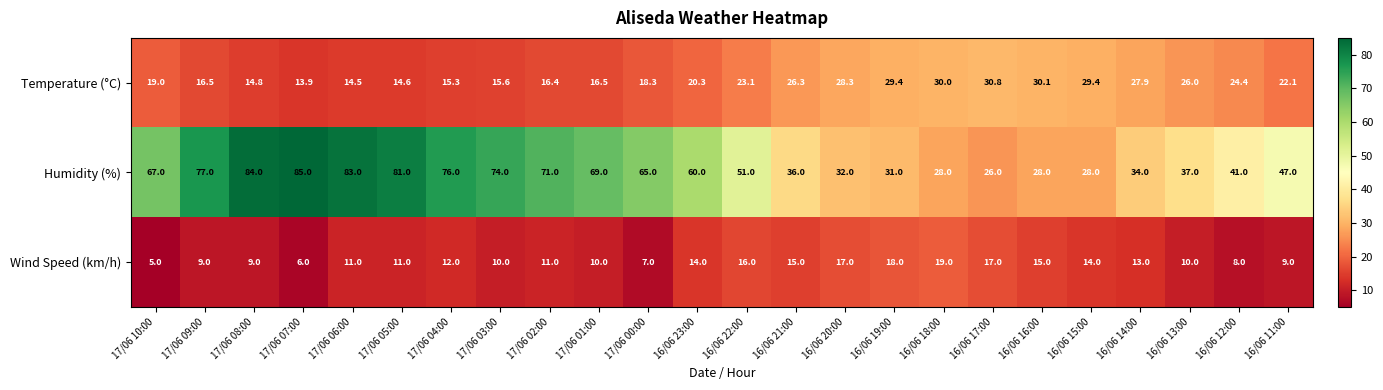

What is the sum of all Wind Speed (km/h) values?

286.0